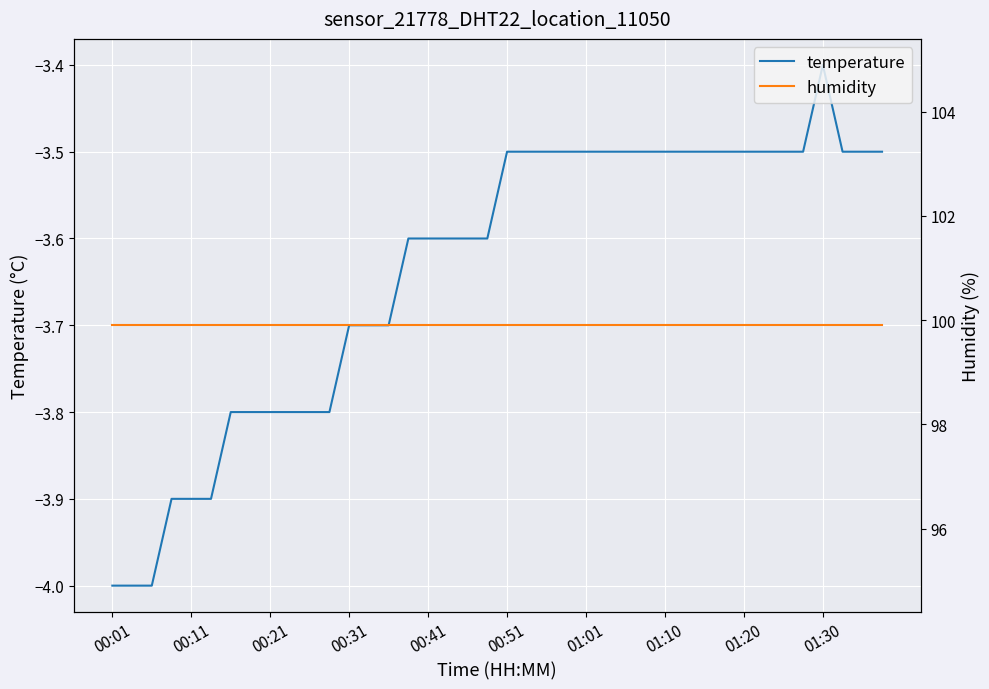

At which category does the chart reach its peak across all series?

00:01